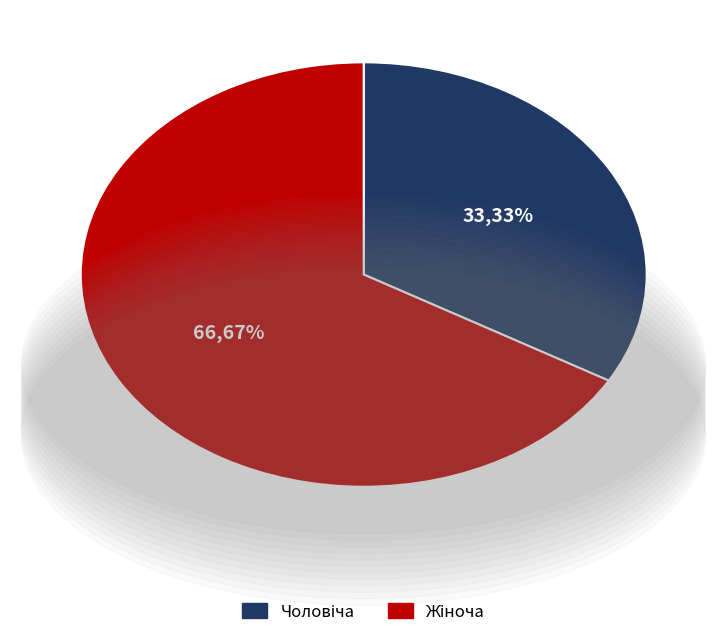

Does any single category account for the majority?

Yes